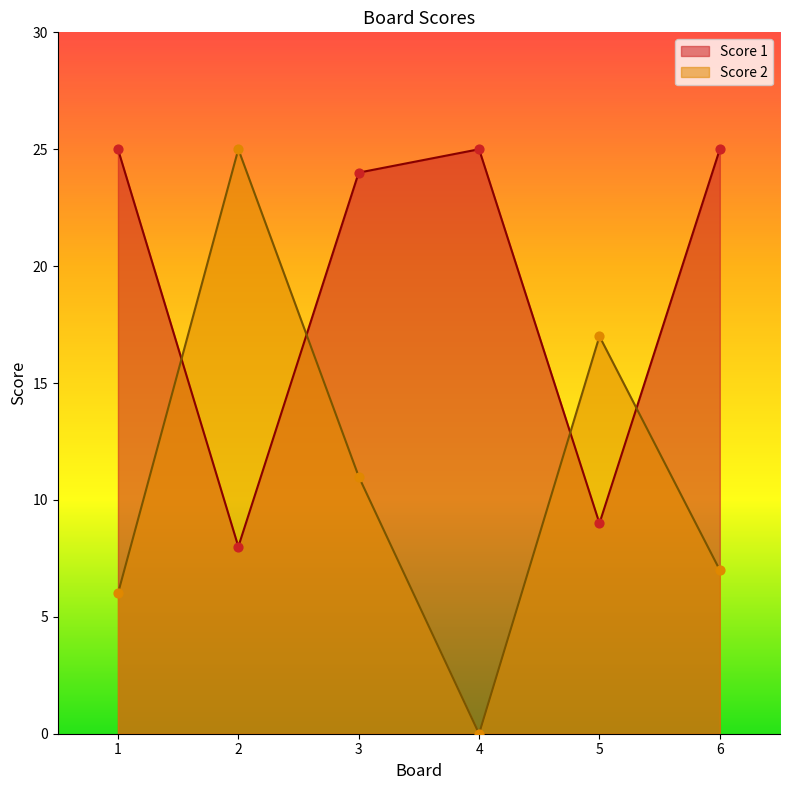

Which series reaches the maximum Y coordinate?

Score 1